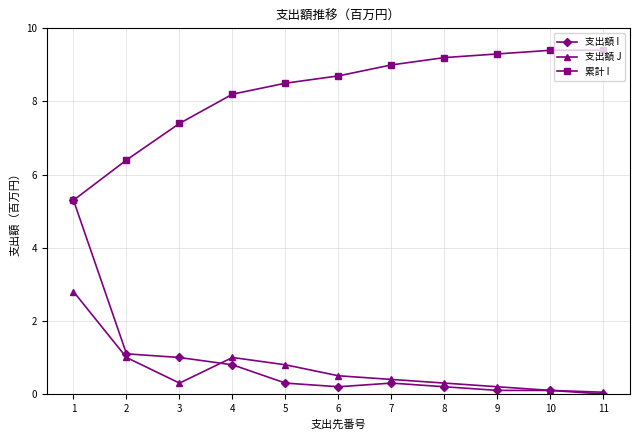

What is the total value across all series at 9?

9.6